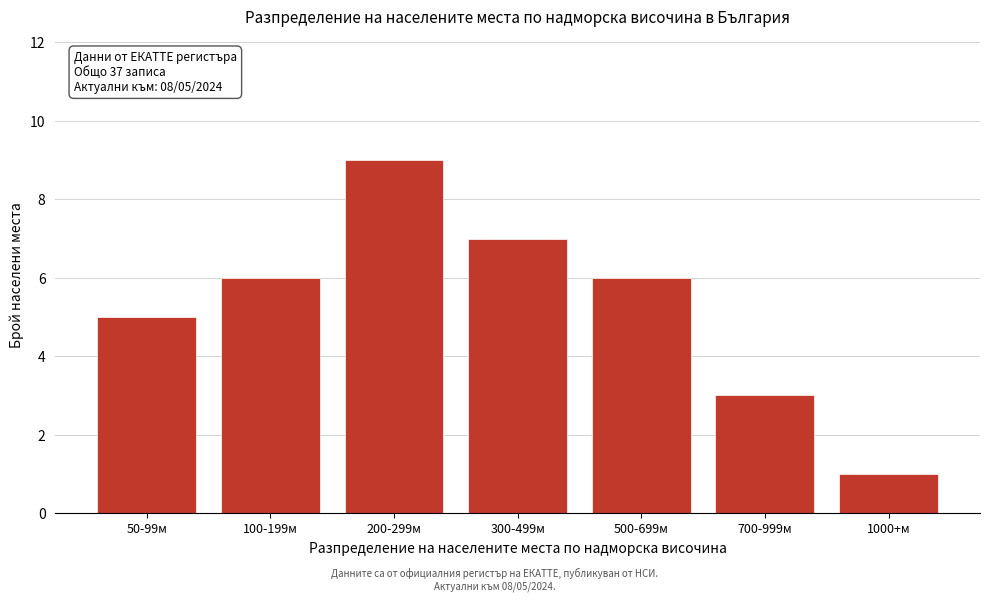

Reading left to right, transcribe all the data shown in this chart.

50-99м=5	100-199м=6	200-299м=9	300-499м=7	500-699м=6	700-999м=3	1000+м=1